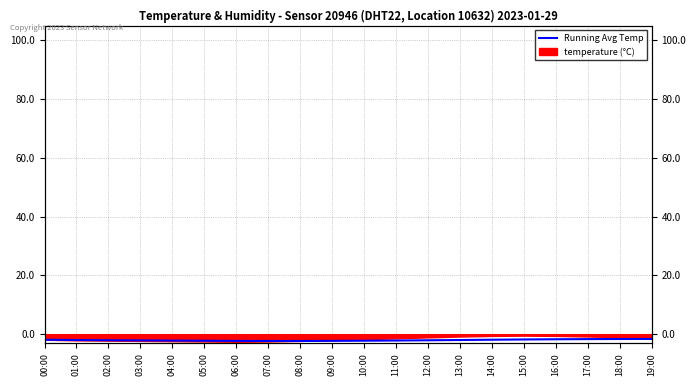

Is it true that the value at 15:00 is -1.8?

True